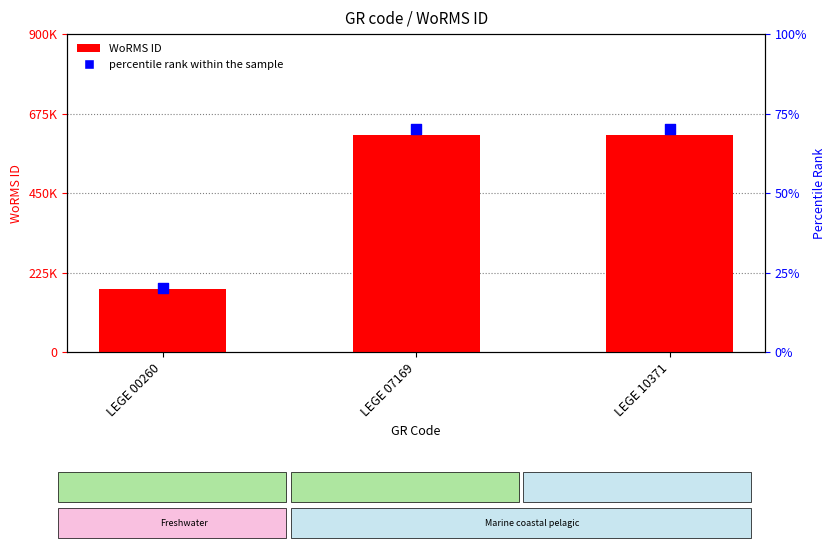

Is the value of WoRMS ID at LEGE 00260 greater than the value of percentile rank within the sample at LEGE 07169?

Yes